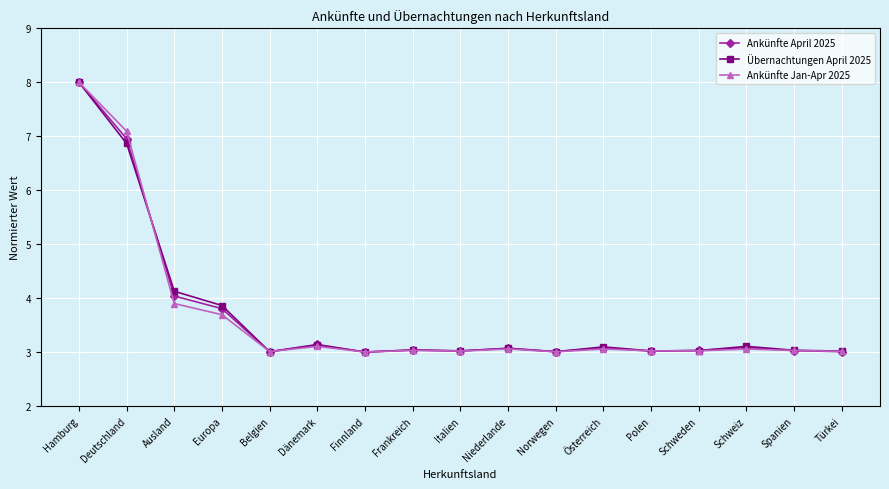

In Ankünfte April 2025, how many points are lower than both neighbors (excluding endpoints)?

5